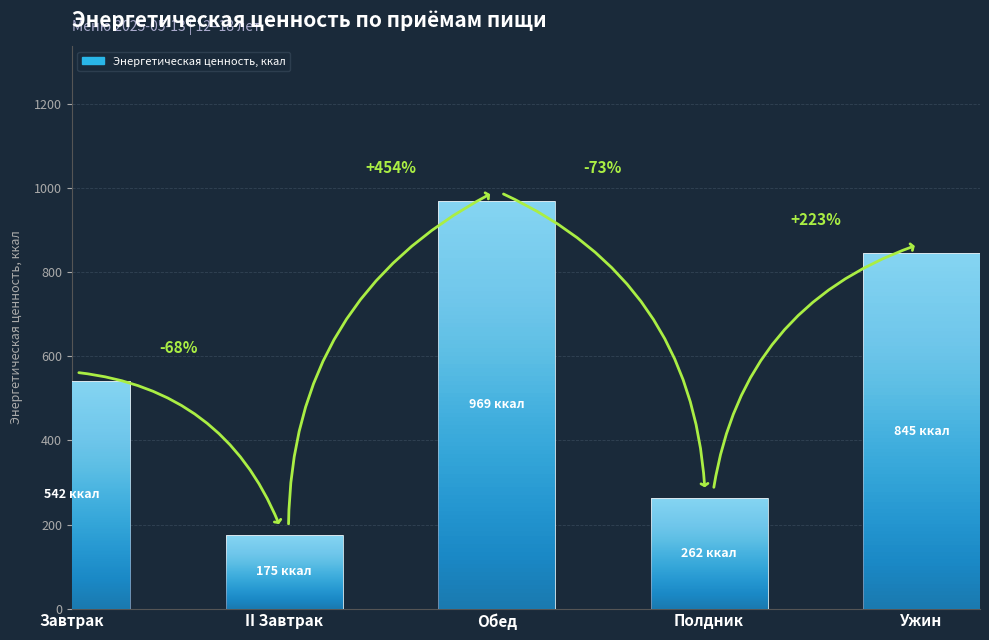

Reading right to left, transcribe all the data shown in this chart.

Ужин=845	Полдник=262	Обед=969	II Завтрак=175	Завтрак=542